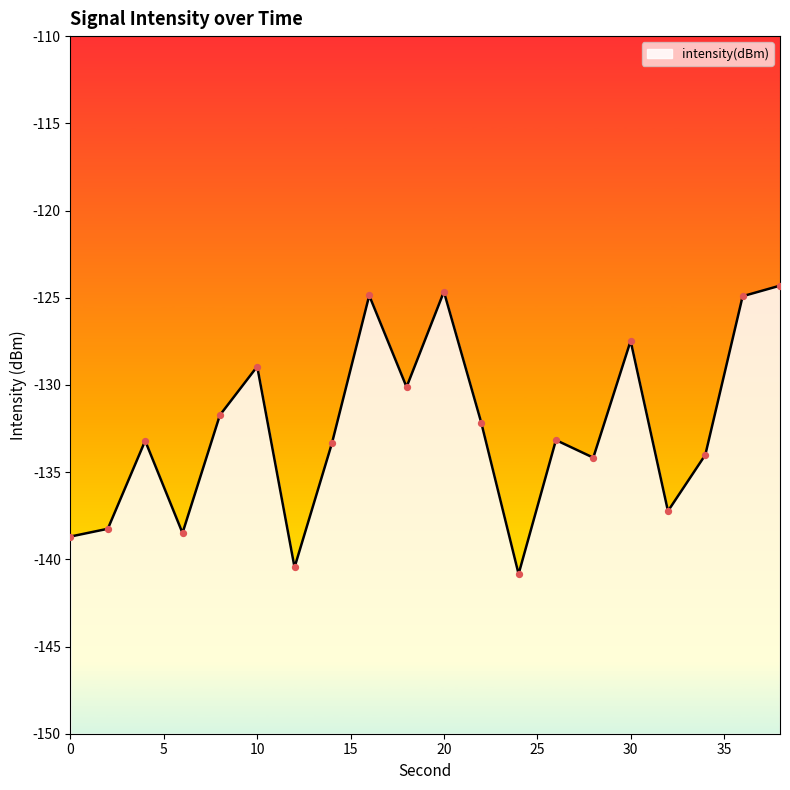

Which has a higher value, 0 or 14?

14